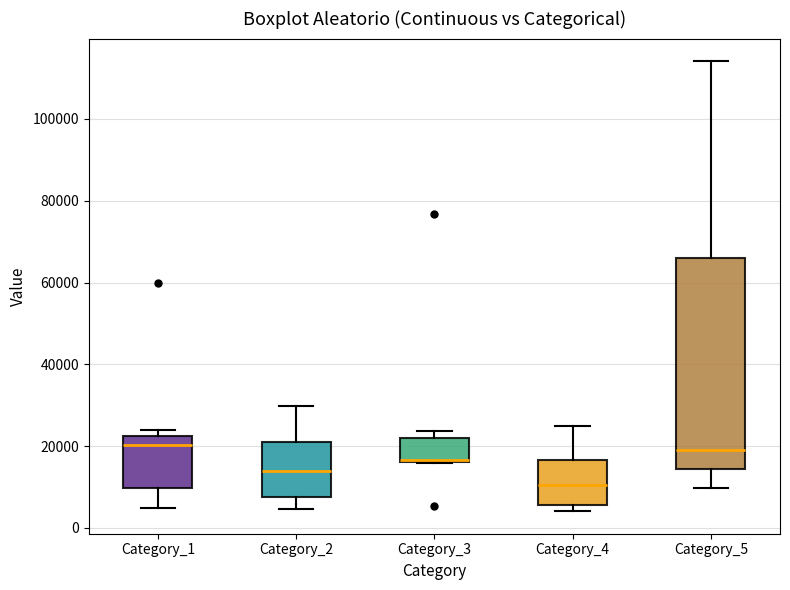

Where is the lower edge of the box for Category_5 on the y-axis? The values are not printed on the chart, so give them approximately, as read against the axis.

14000